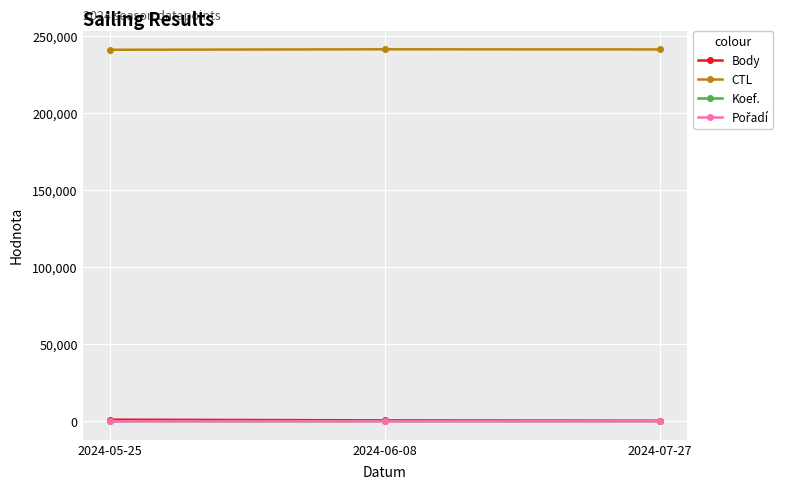

What is the greatest value displayed?

241505